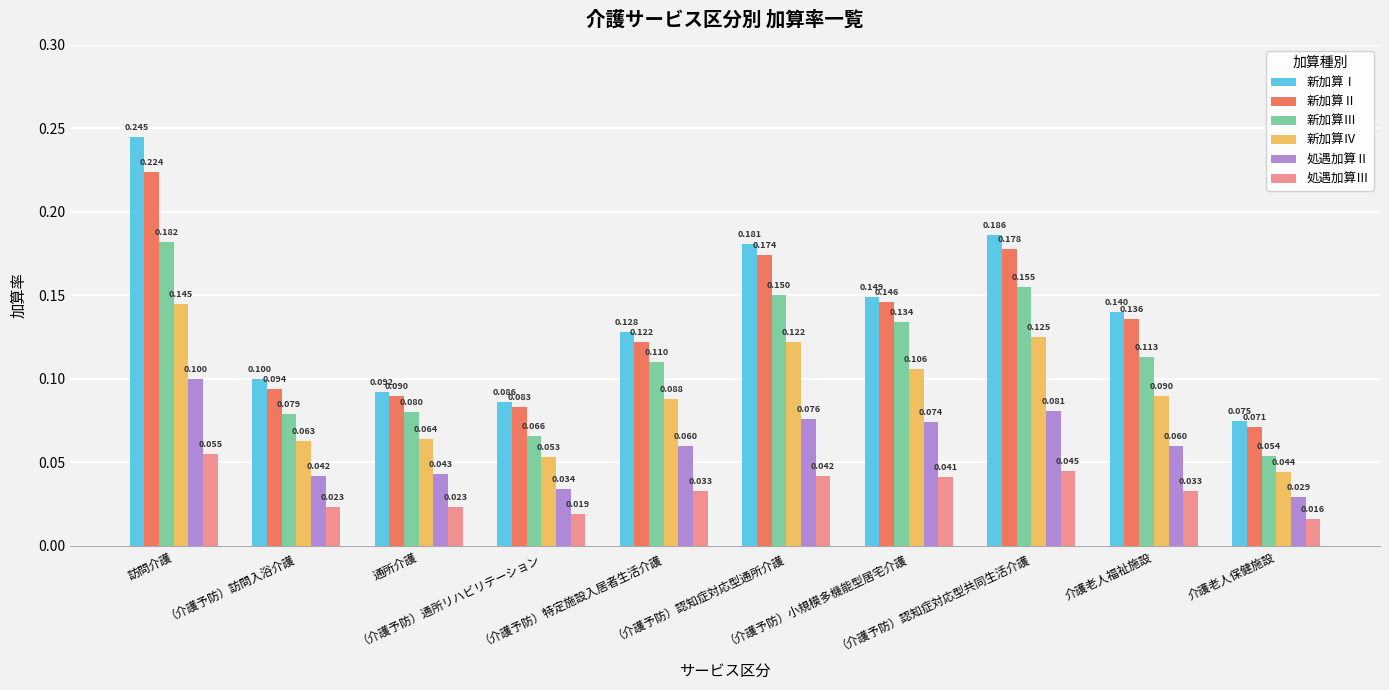

Is the value of 新加算Ⅰ at 通所介護 greater than the value of 処遇加算Ⅲ at （介護予防）認知症対応型通所介護?

Yes